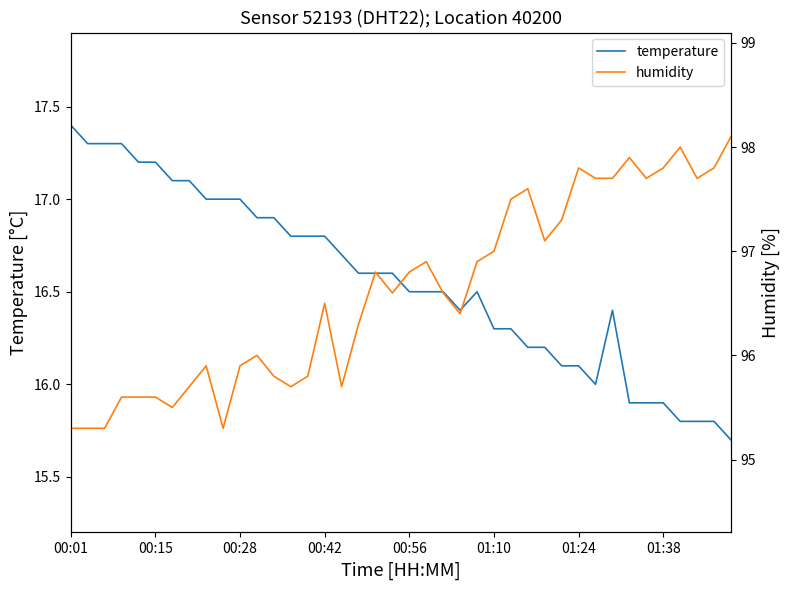

What is the difference between the maximum and minimum values in the humidity series?

2.8